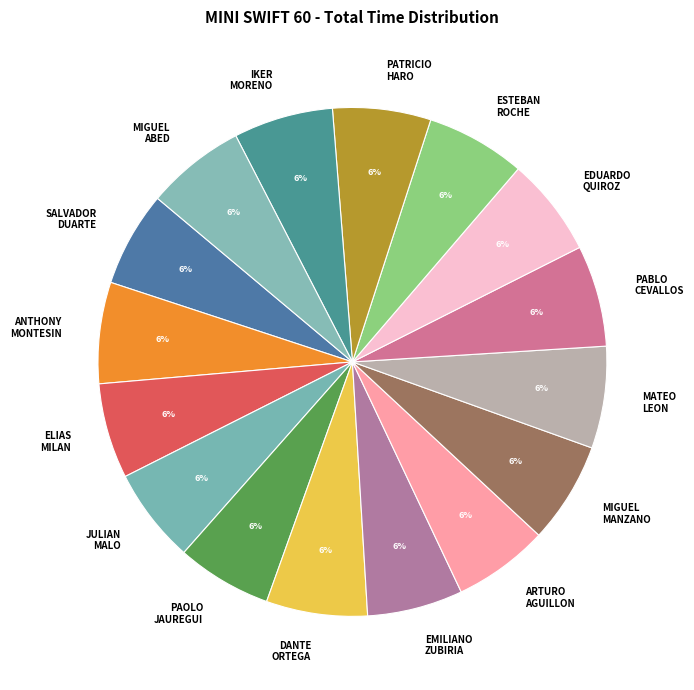

To the nearest percent, what is the average slice percentage?

6%